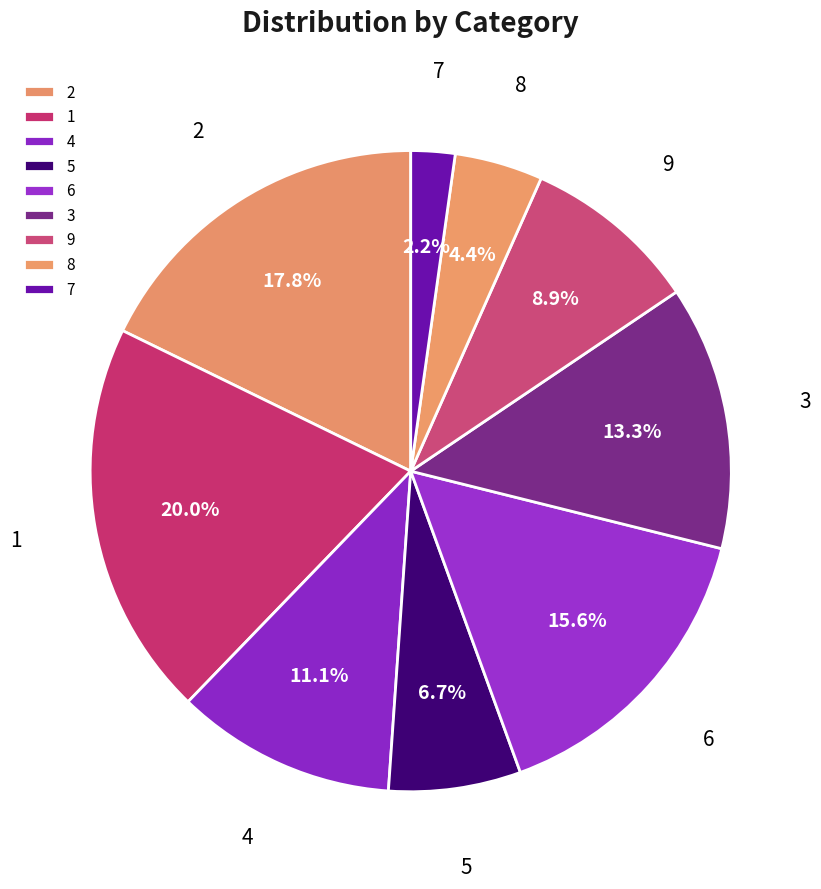

What percentage is the 4 slice, to the nearest percent?

11%